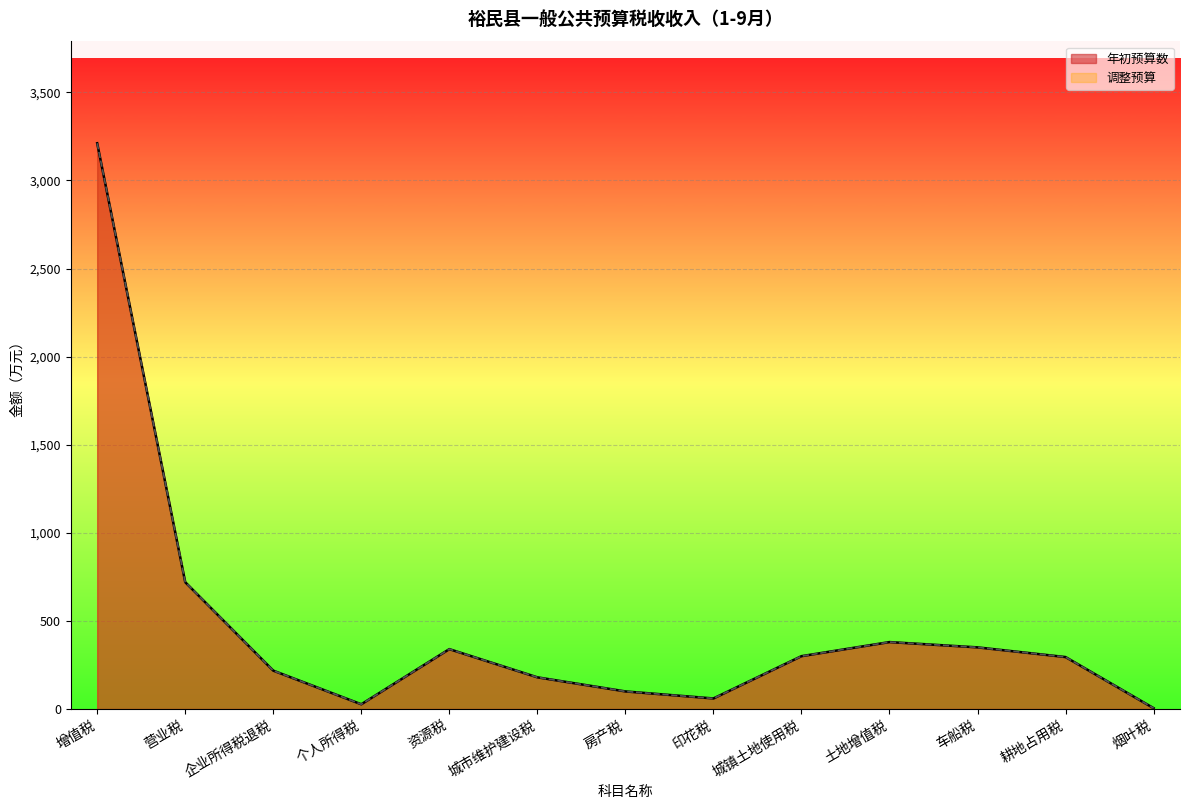

How many series are shown in this chart?

2